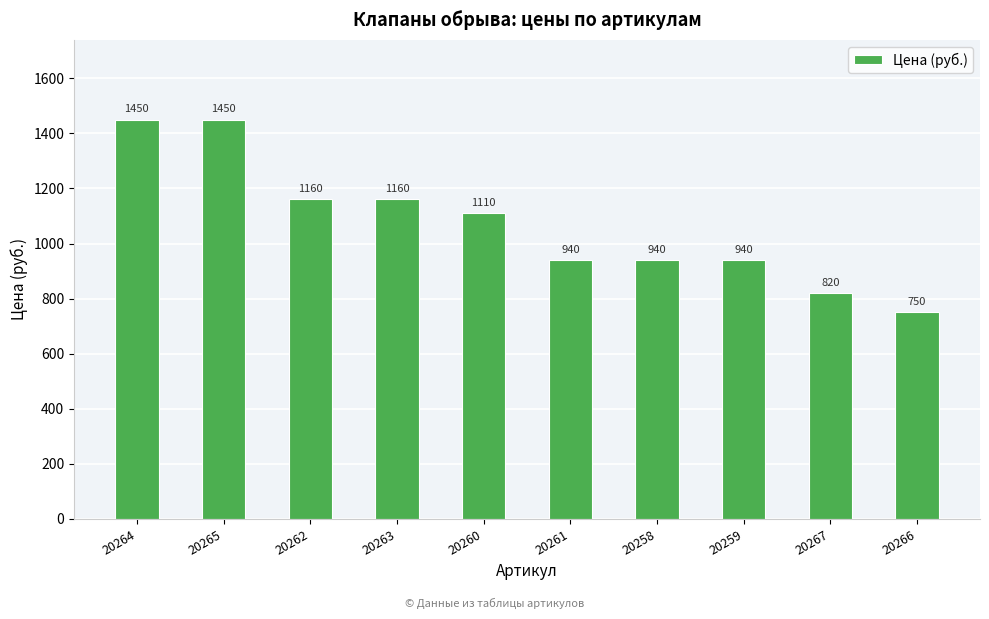

True or false: the data shows 1160 at 20262.

True